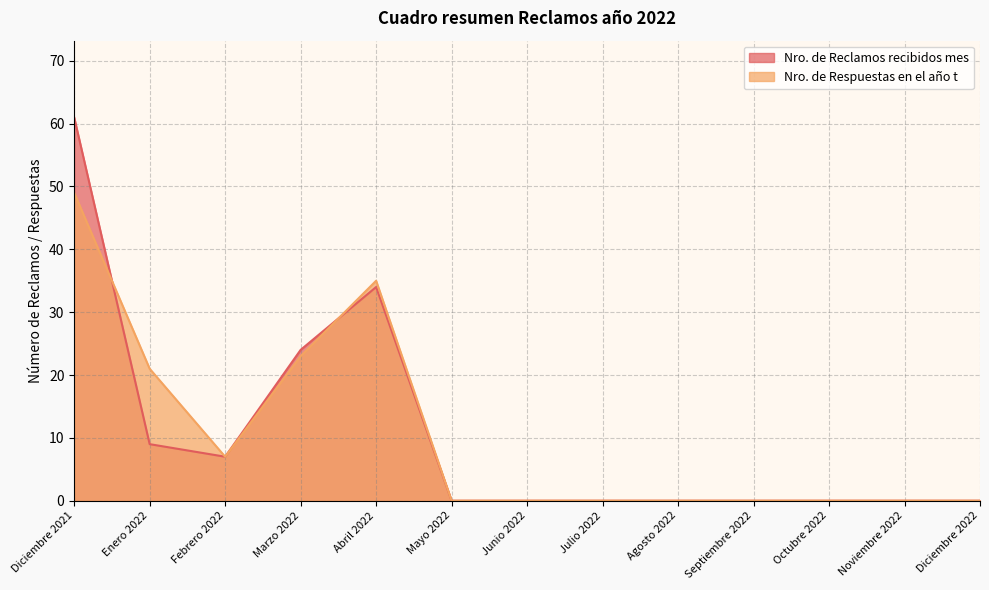

Does the chart display data point markers on the line(s)?

No